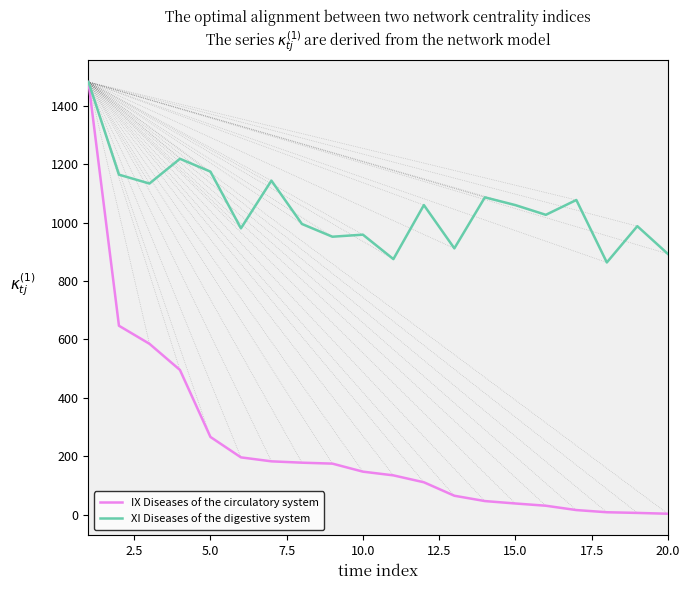

Which series has the largest total across all categories?

XI Diseases of the digestive system